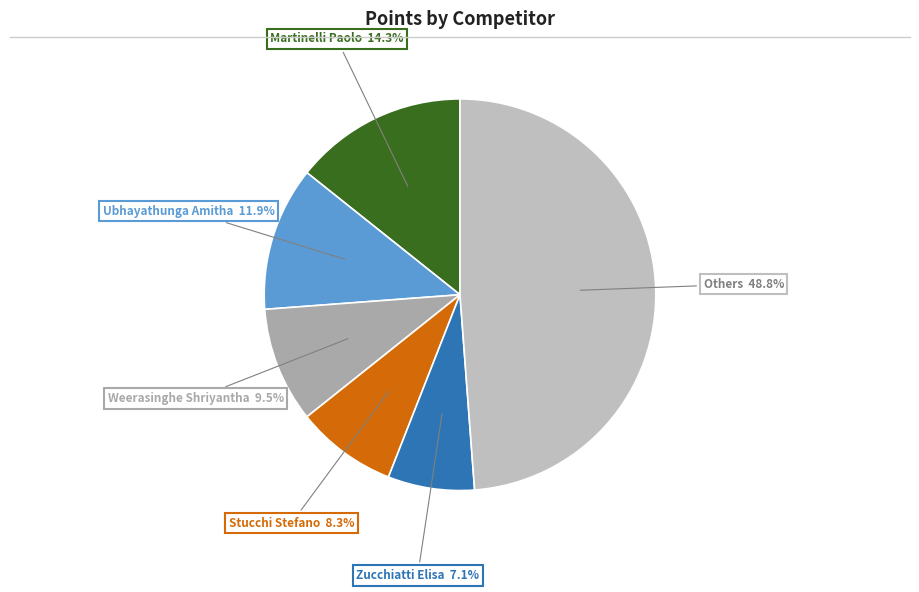

Count the number of slices in the pie.

6